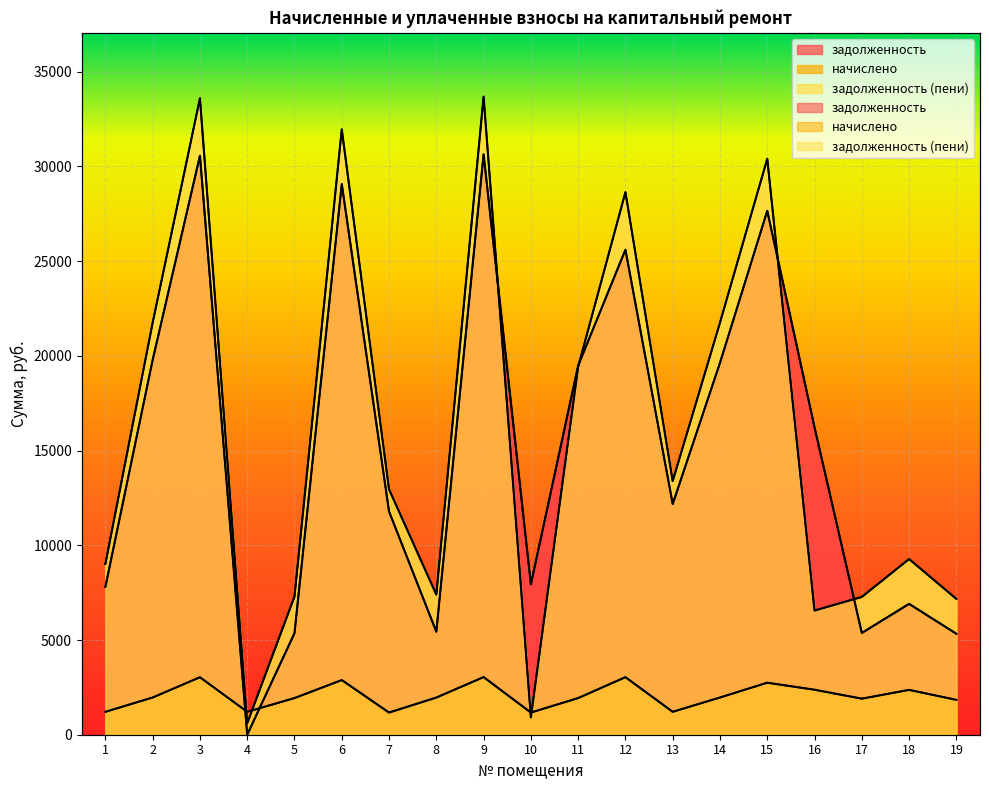

How many lines are shown in the chart?

3